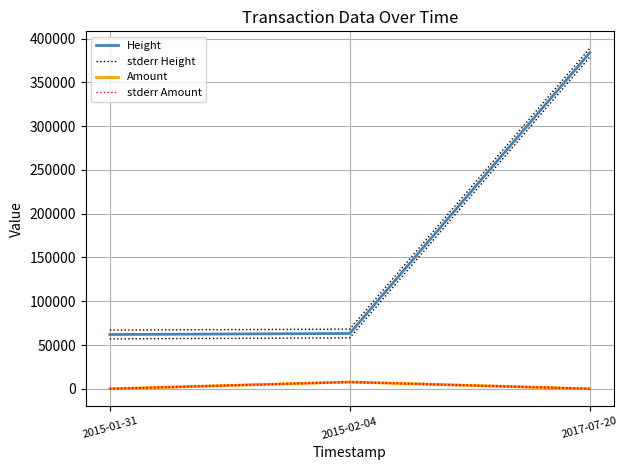

Count the Amount values in the range 0 to 7739.

3